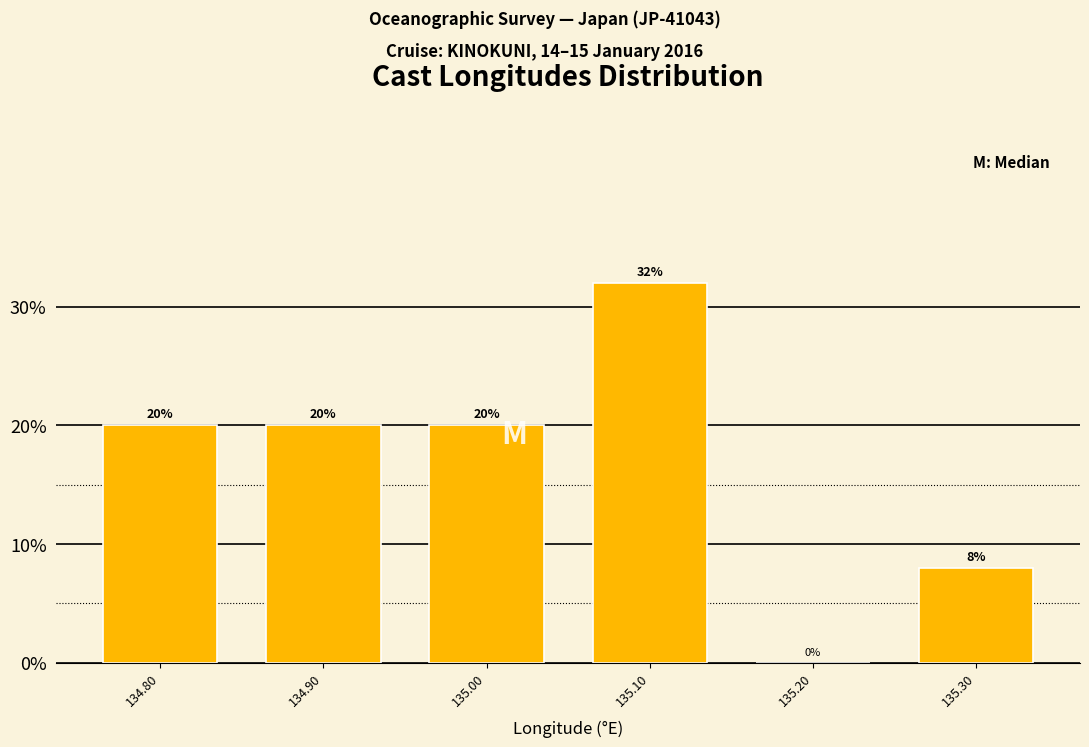

Over which range of the x-axis is the bar tallest?

135.05 to 135.15